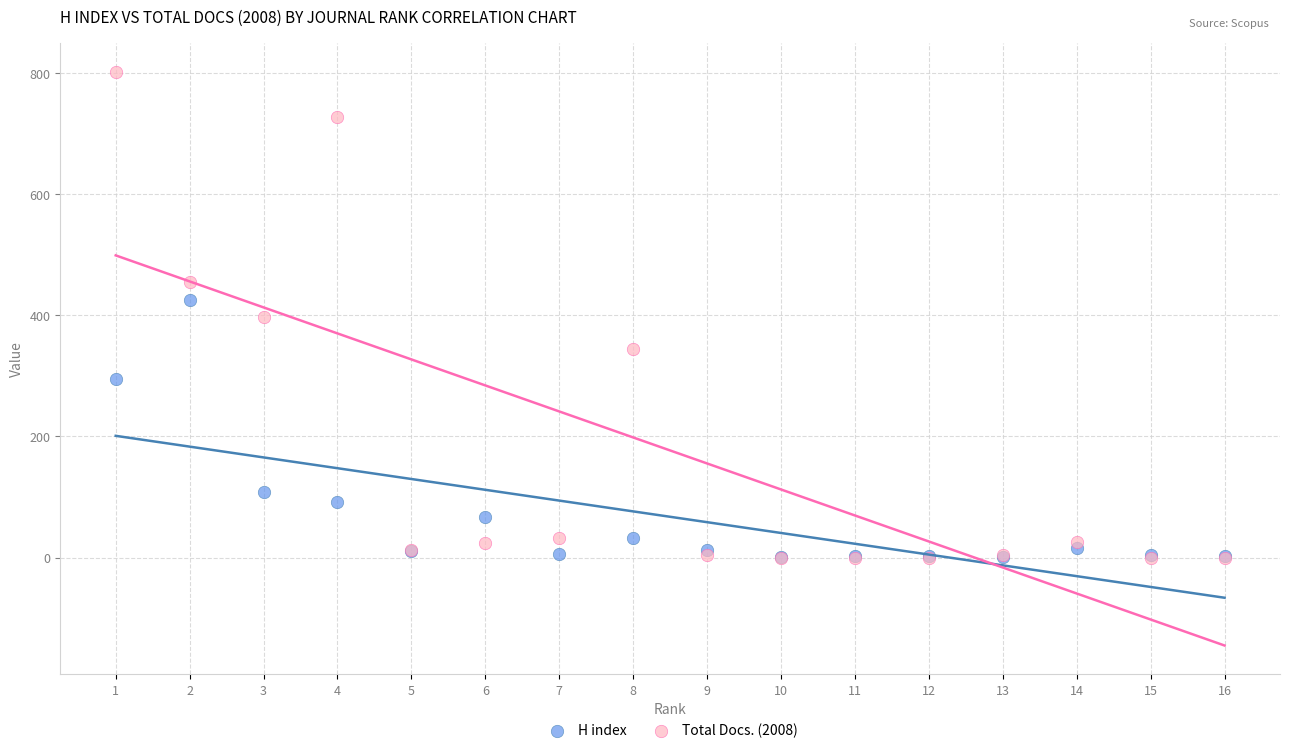

In the H index series, what Y value is closest to 213?

295